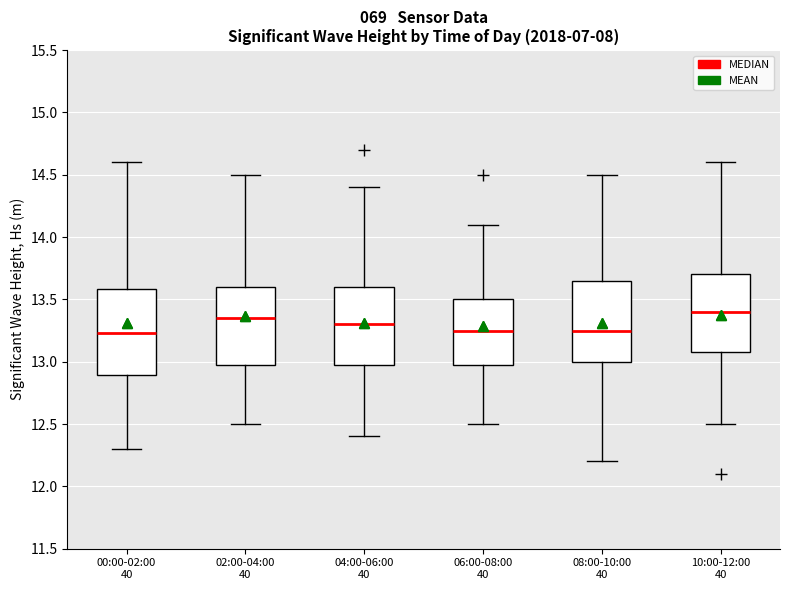

Reading left to right, transcribe this box plot: for each box, give where its median line is, the range the box spans, and where its two whiskers end, as read against the y-axis. The values are not printed on the chart, so give them approximately, as read against the axis.

00:00-02:00 40: median 13.25, box 12.90 to 13.60, whiskers 12.30 to 14.60
02:00-04:00 40: median 13.35, box 13.00 to 13.60, whiskers 12.50 to 14.50
04:00-06:00 40: median 13.30, box 13.00 to 13.60, whiskers 12.40 to 14.40
06:00-08:00 40: median 13.25, box 13.00 to 13.50, whiskers 12.50 to 14.10
08:00-10:00 40: median 13.25, box 13.00 to 13.65, whiskers 12.20 to 14.50
10:00-12:00 40: median 13.40, box 13.10 to 13.70, whiskers 12.50 to 14.60